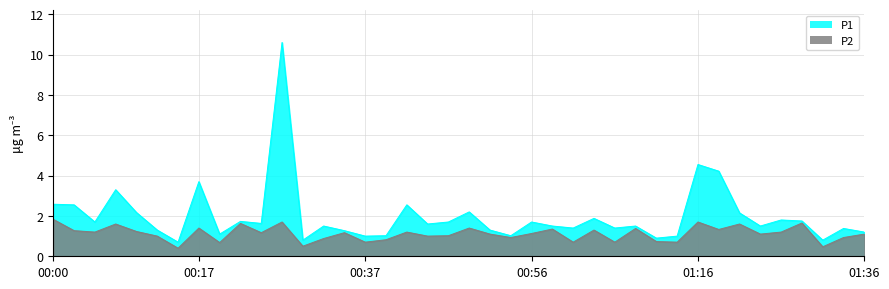

True or false: P2 and P1 intersect in this chart.

False